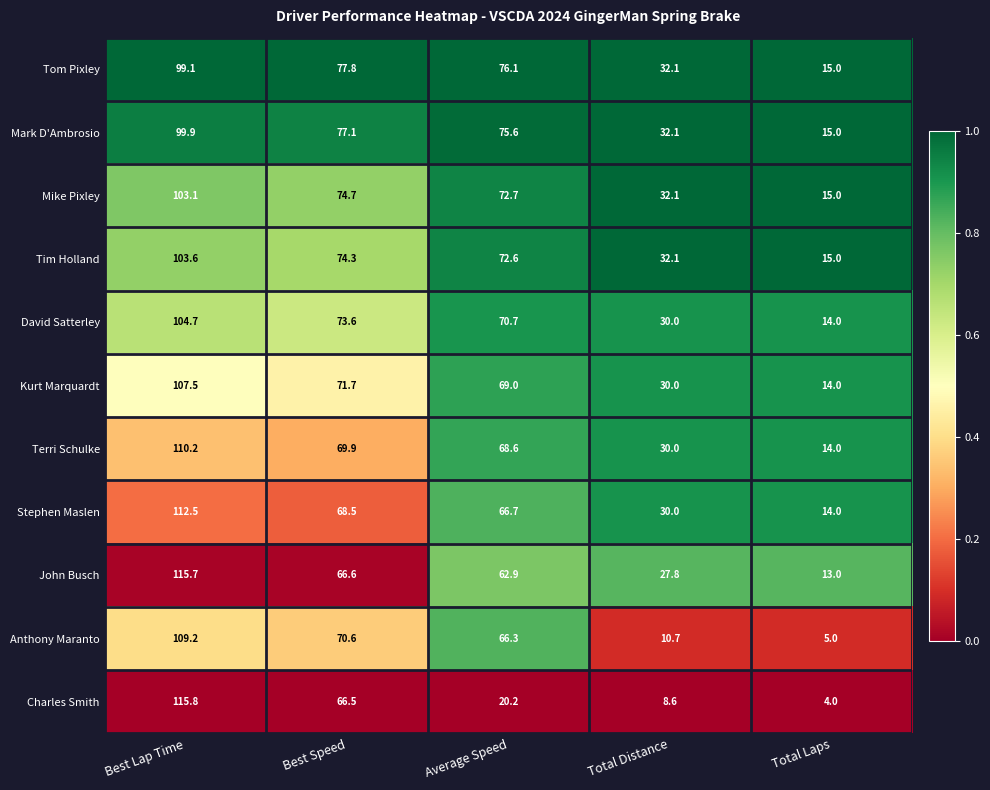

The value of John Busch at Best Lap Time is 115.7. True or false?

True